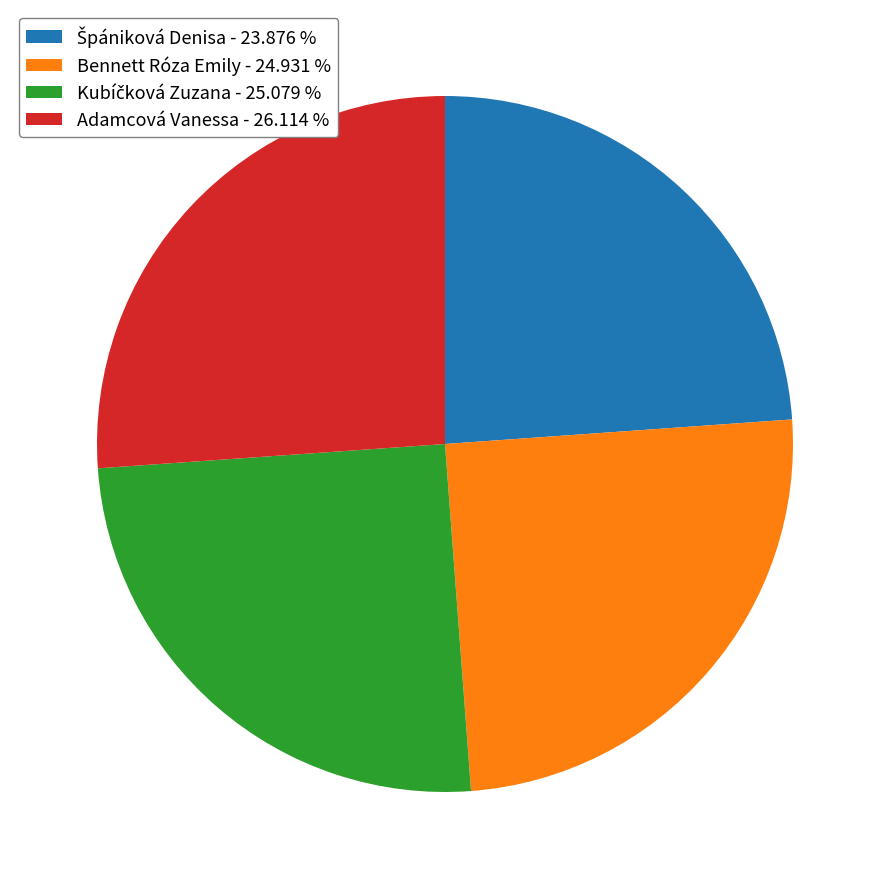

Does Adamcová Vanessa - 26.114 % represent more than half of the total?

No